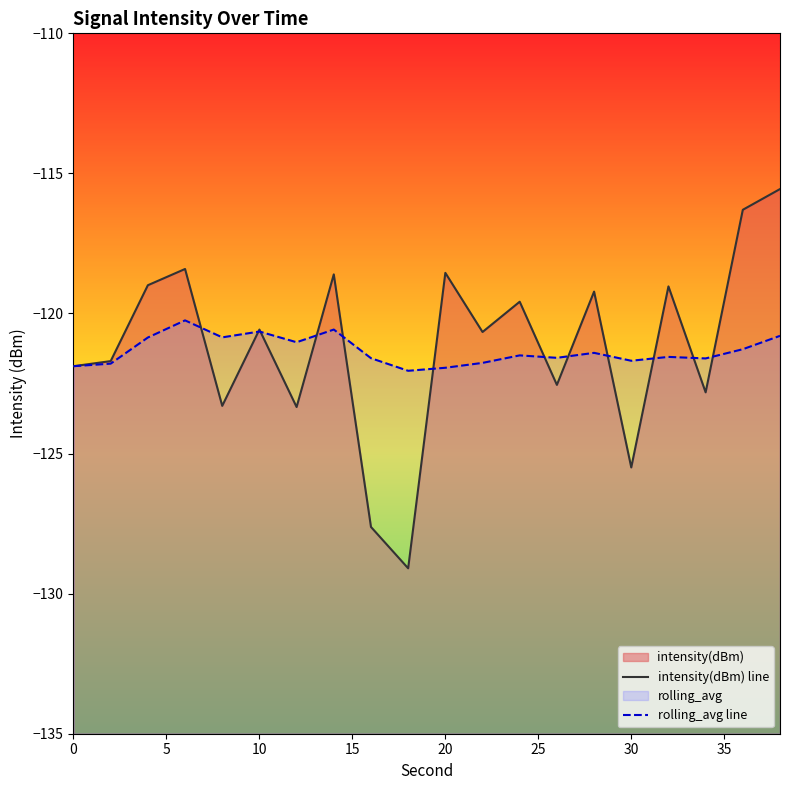

What is the difference between the maximum and minimum values in the intensity(dBm) line series?

13.5